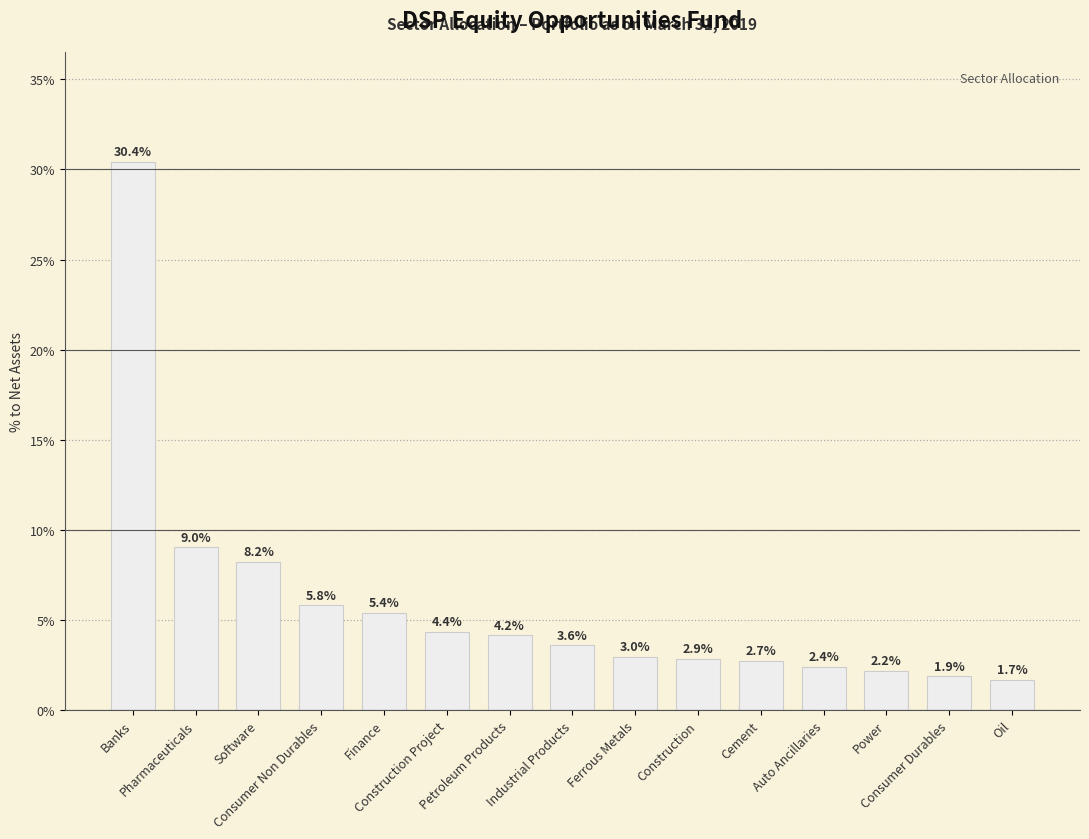

Reading right to left, list all the values displayed in this chart.

Oil=1.7	Consumer Durables=1.9	Power=2.2	Auto Ancillaries=2.4	Cement=2.7	Construction=2.9	Ferrous Metals=3.0	Industrial Products=3.6	Petroleum Products=4.2	Construction Project=4.4	Finance=5.4	Consumer Non Durables=5.8	Software=8.2	Pharmaceuticals=9.0	Banks=30.4